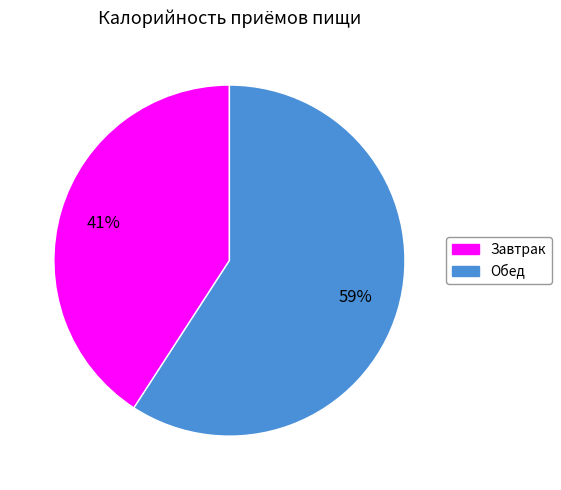

How many segments does this pie chart have?

2